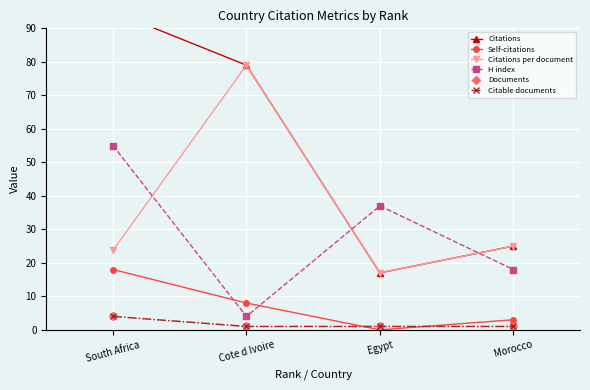

At which category does the chart reach its peak across all series?

South Africa